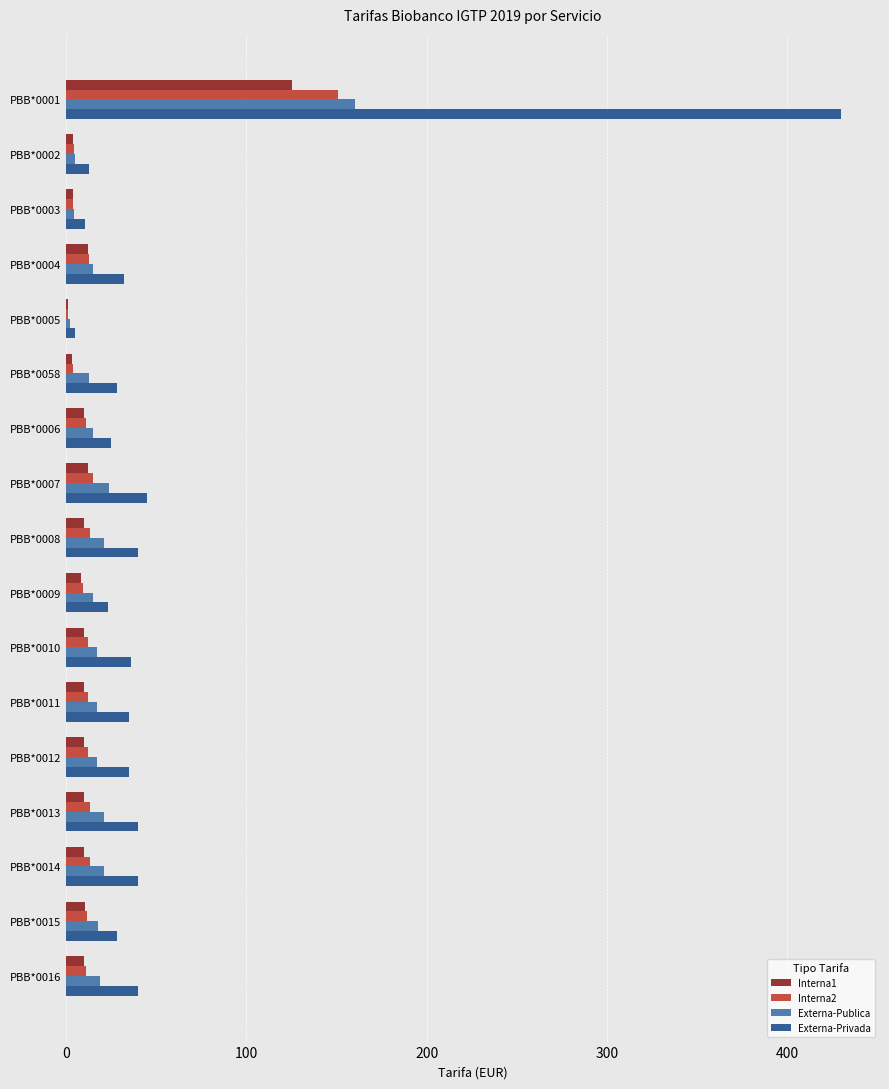

What is the sum of all Interna2 values?

308.9